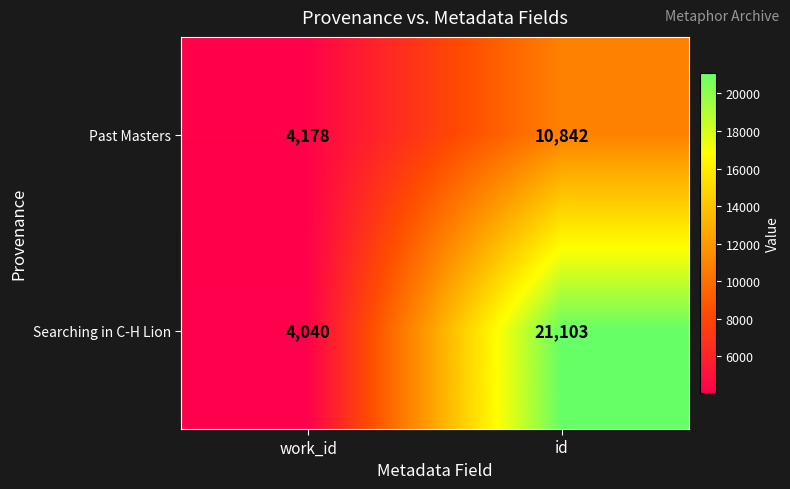

What is the difference between the maximum and minimum values in the Searching in C-H Lion series?

17063